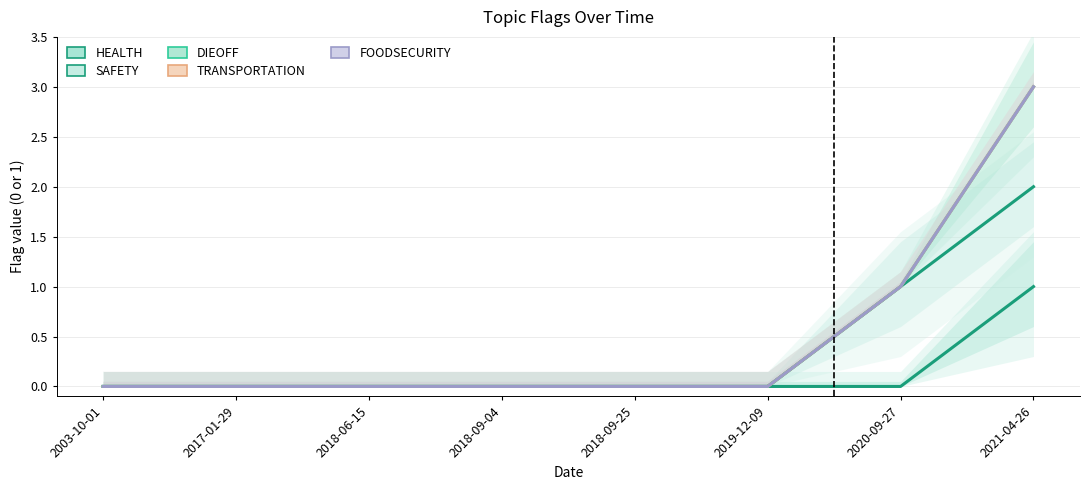

What is the sum of the FOODSECURITY values at 2020-09-27 and 2018-06-15?

1